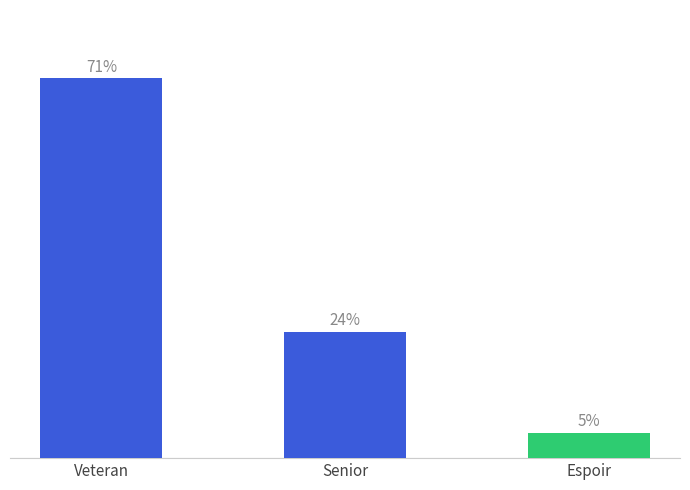

Which label corresponds to the largest value in the chart?

Veteran